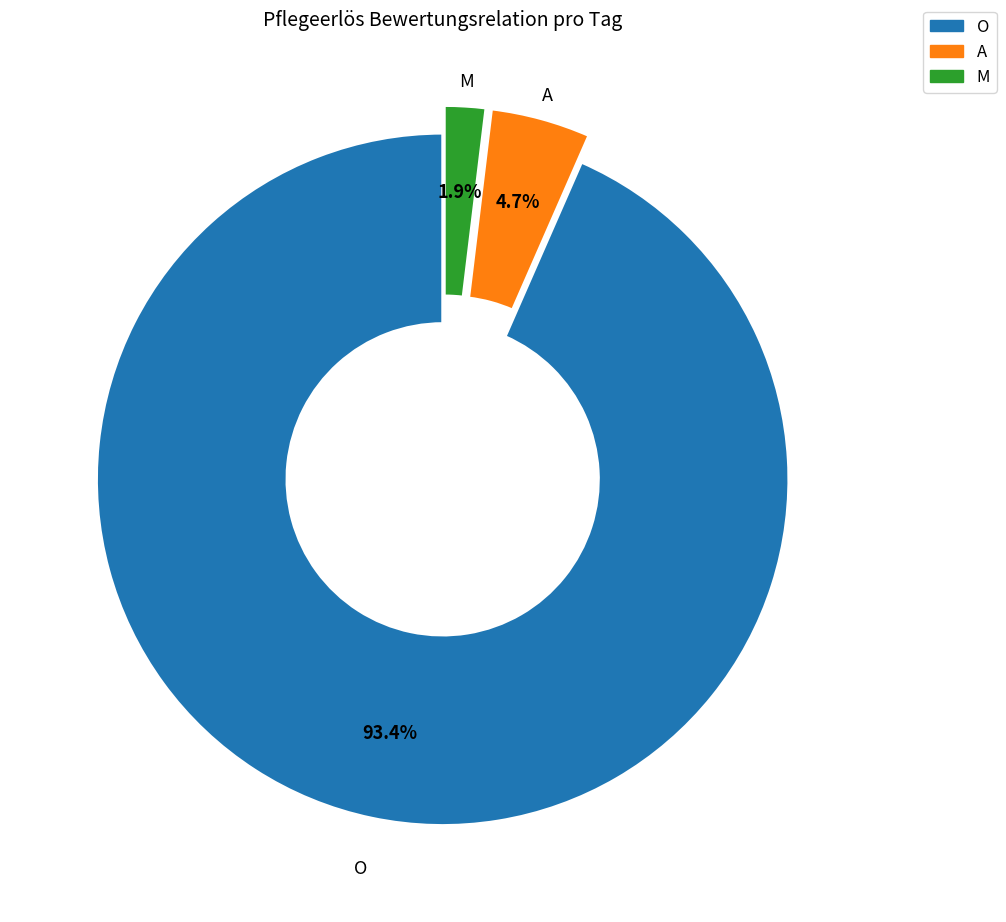

Is there any slice that represents more than half of the pie?

Yes